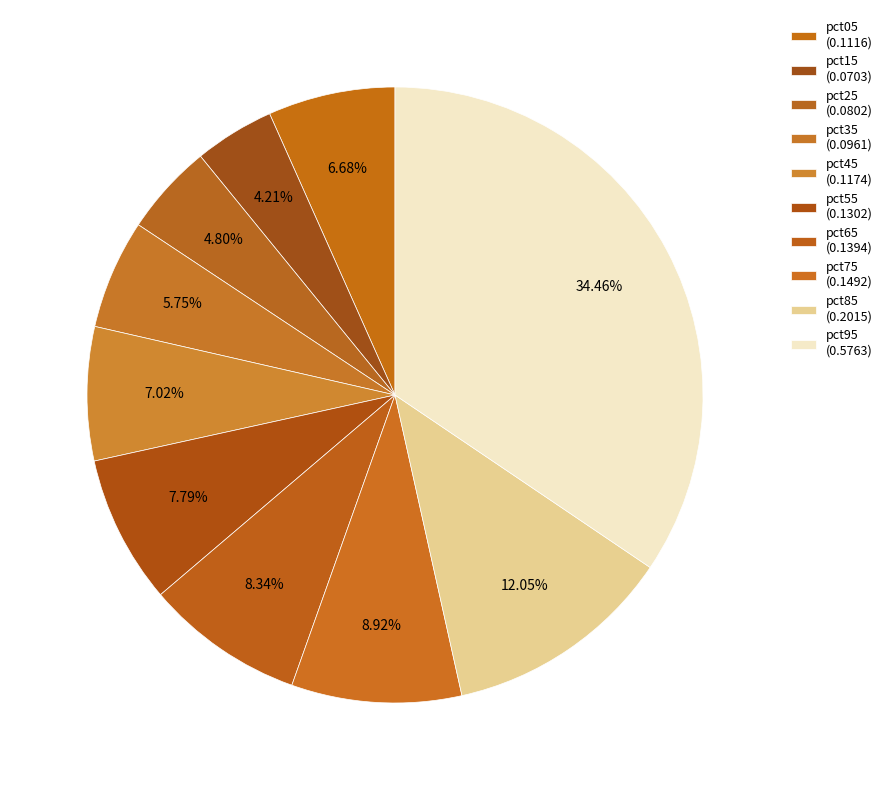

What percentage do pct95 and pct05 together represent?

41.1%